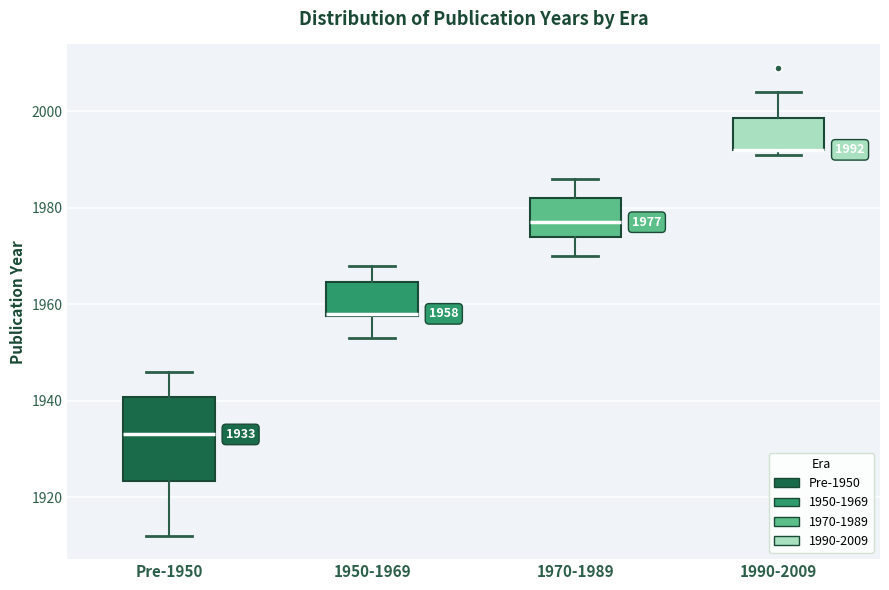

Which box is the tallest, from its lower edge to its upper edge?

Pre-1950